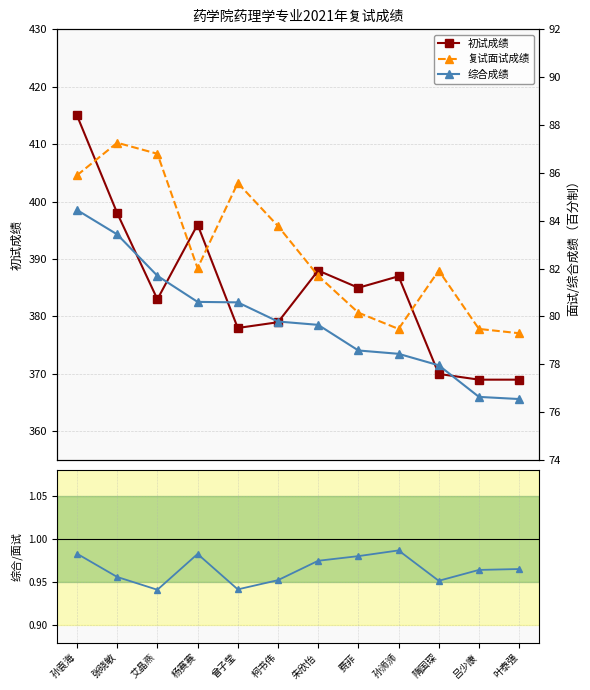

True or false: 综合/面试 比值 and 复试面试成绩 cross at least once.

False